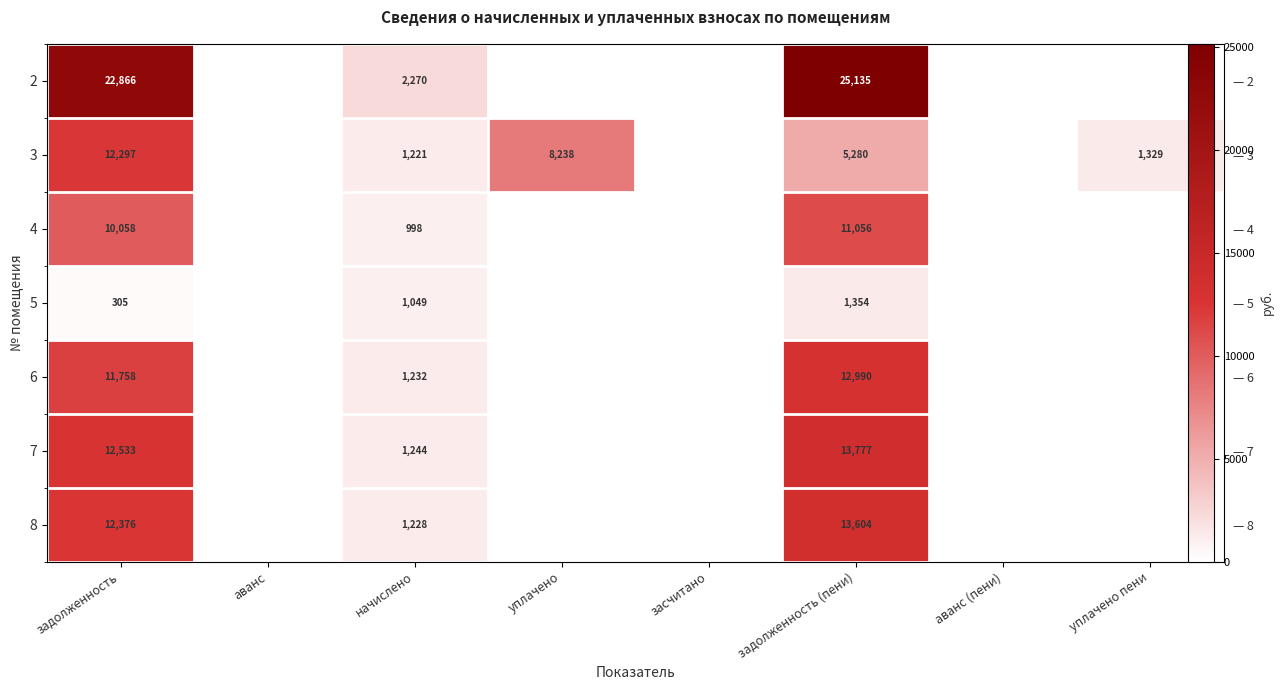

List the series in order of their peak value, lowest first.

5, 4, 3, 6, 8, 7, 2